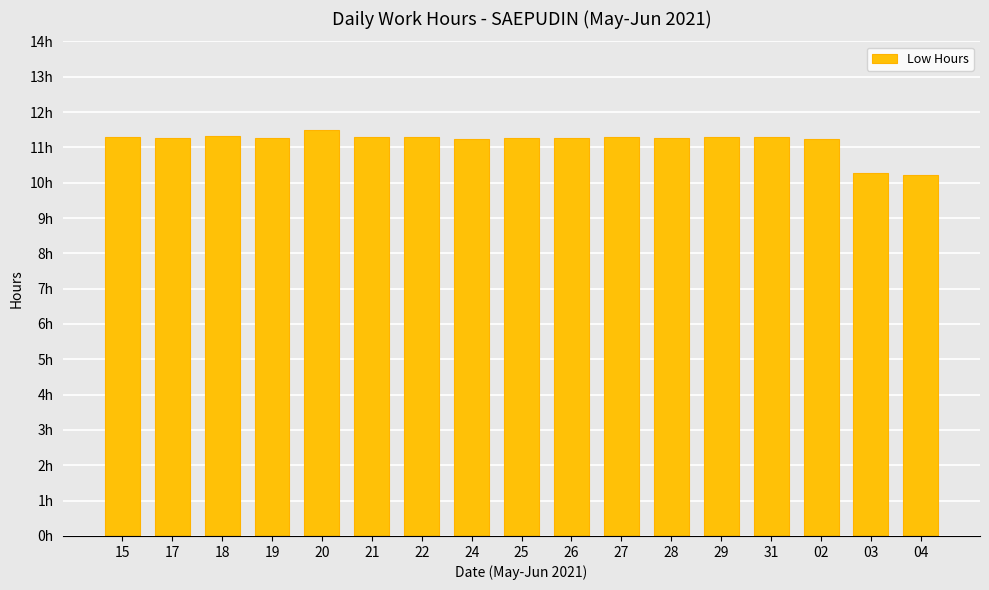

Reading right to left, what are all the values shown in this chart?

10.2	10.3	11.2	11.3	11.3	11.3	11.3	11.3	11.3	11.2	11.3	11.3	11.5	11.3	11.3	11.3	11.3